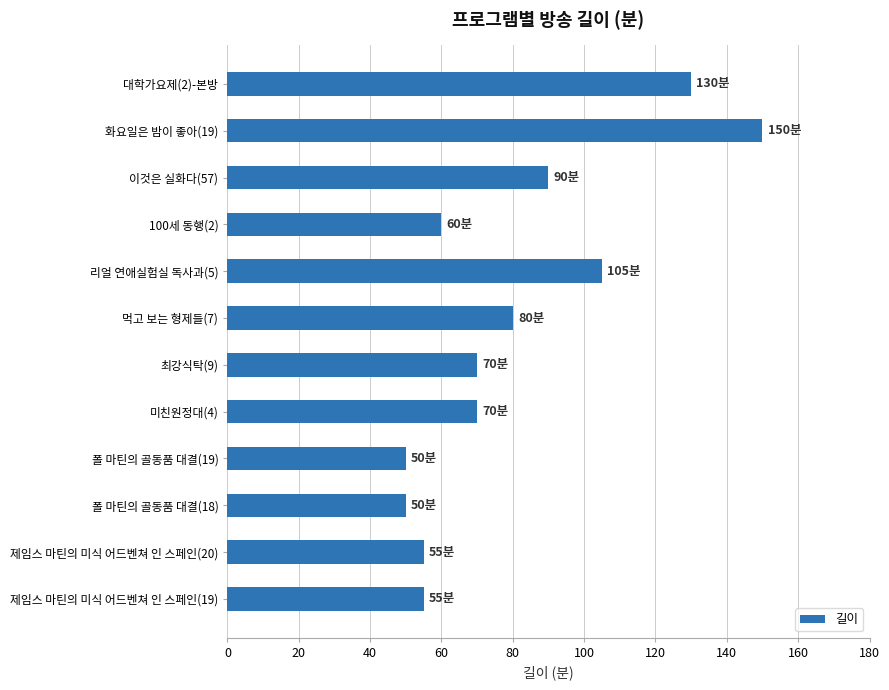

At which label is the value closest to 100?

리얼 연애실험실 독사과(5)